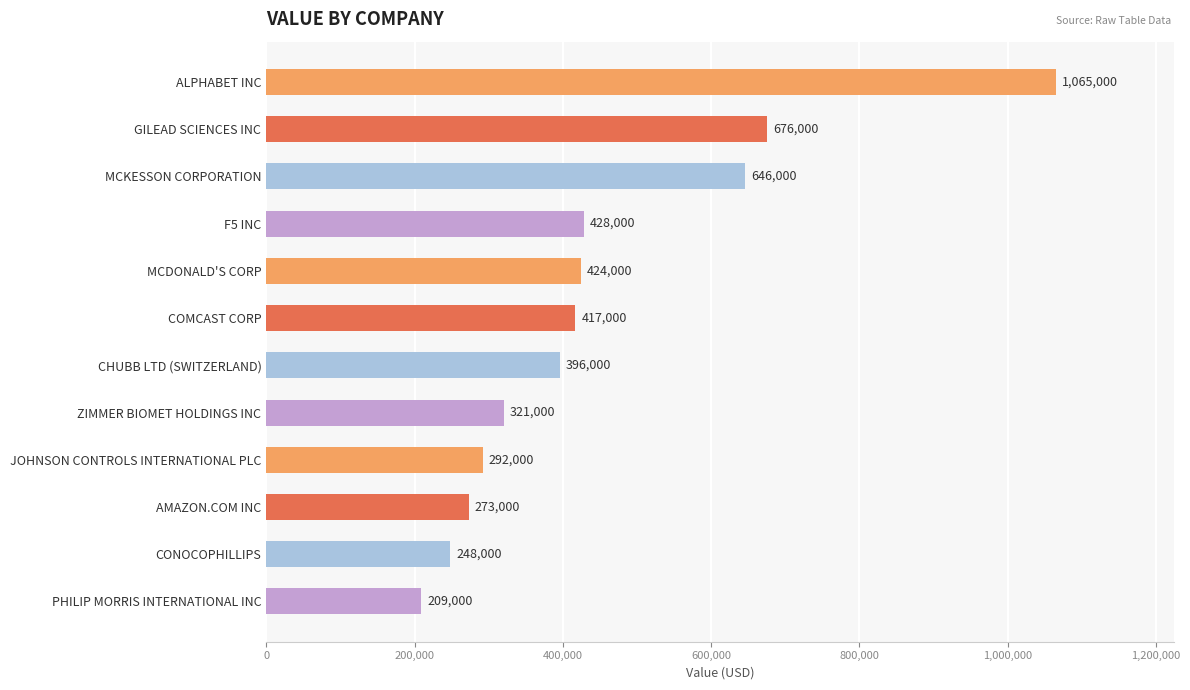

Which has a higher value, CONOCOPHILLIPS or CHUBB LTD (SWITZERLAND)?

CHUBB LTD (SWITZERLAND)